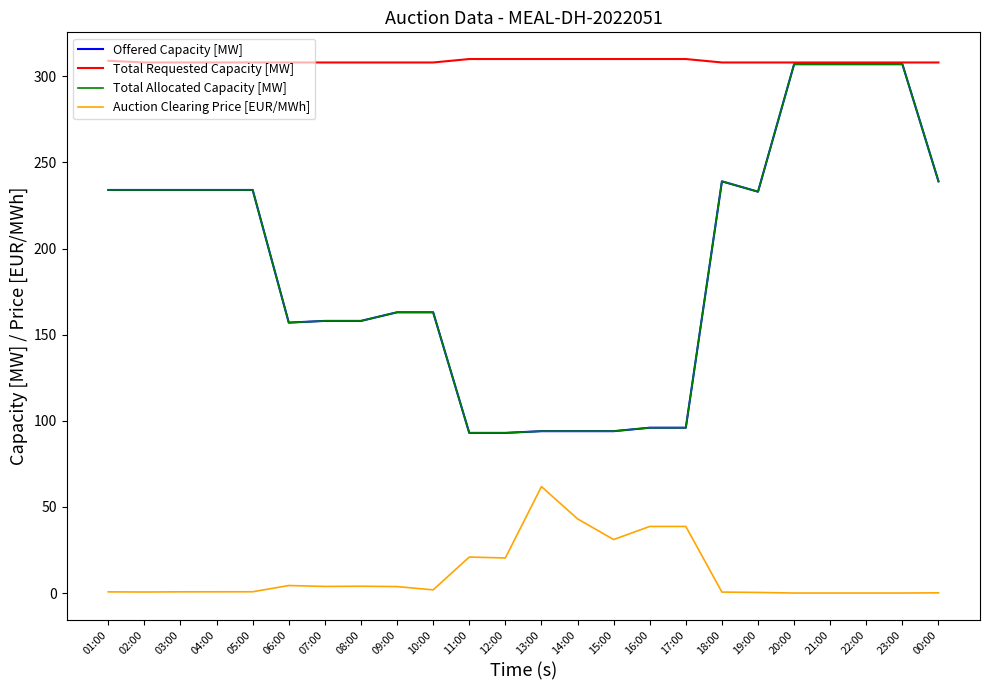

What is the difference between the second highest and minimum values in the Total Allocated Capacity [MW] series?

214.0